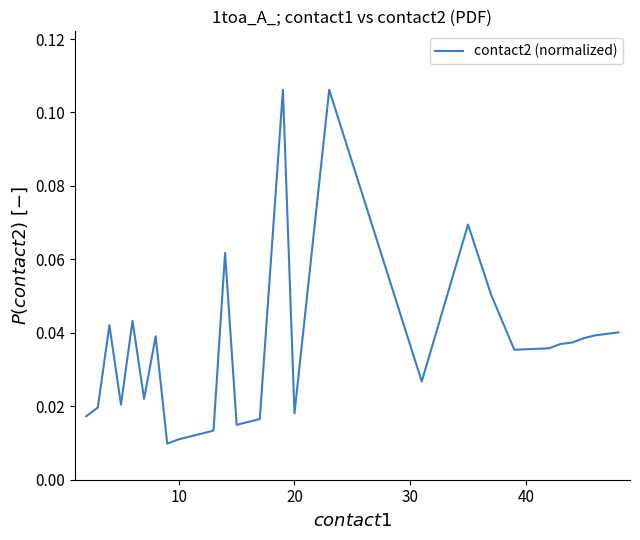

How many lines are shown in the chart?

1